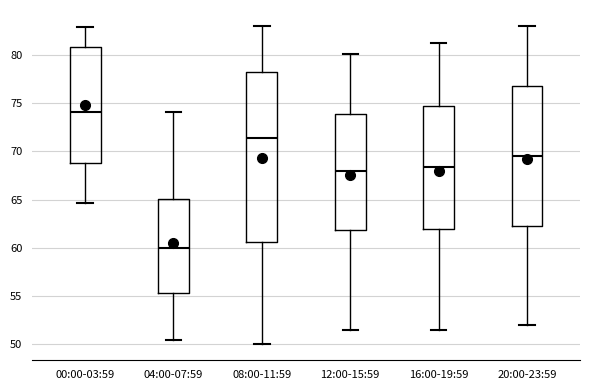

Which box's median line is the lowest?

04:00-07:59